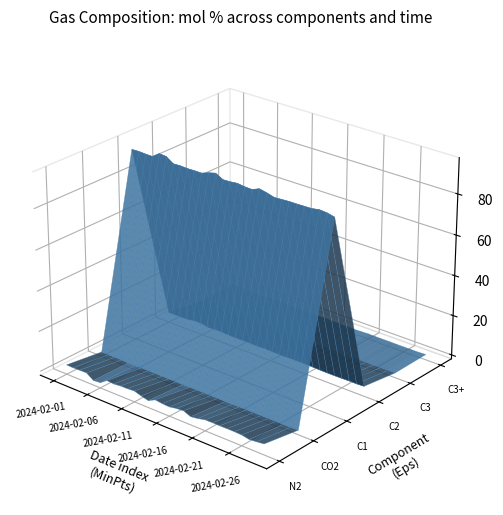

Reading left to right, extract all data points from this chart.

N2: 2024-02-01=2.7	2024-02-02=2.6	2024-02-03=2.7	2024-02-04=2.8	2024-02-05=0.3	2024-02-06=0.7	2024-02-07=3.1	2024-02-08=2.8	2024-02-09=3.2	2024-02-10=3.2	2024-02-11=3.5	2024-02-12=2.4	2024-02-13=1.5	2024-02-14=3.3	2024-02-15=2.8	2024-02-16=2.6	2024-02-17=3.3	2024-02-18=3.5	2024-02-19=2.1	2024-02-20=2.6	2024-02-21=3.4	2024-02-22=3.5	2024-02-23=3.4	2024-02-24=3.4	2024-02-25=3.4	2024-02-26=3.3	2024-02-27=2.6	2024-02-28=2.9	2024-02-29=3.3
CO2: 2024-02-01=0.3	2024-02-02=0.3	2024-02-03=0.3	2024-02-04=0.2	2024-02-05=0.0	2024-02-06=0.0	2024-02-07=0.3	2024-02-08=0.2	2024-02-09=0.2	2024-02-10=0.2	2024-02-11=0.2	2024-02-12=0.1	2024-02-13=0.1	2024-02-14=0.2	2024-02-15=0.2	2024-02-16=0.2	2024-02-17=0.2	2024-02-18=0.2	2024-02-19=0.1	2024-02-20=0.2	2024-02-21=0.2	2024-02-22=0.2	2024-02-23=0.2	2024-02-24=0.2	2024-02-25=0.2	2024-02-26=0.2	2024-02-27=0.2	2024-02-28=0.2	2024-02-29=0.3
C1: 2024-02-01=93.1	2024-02-02=93.2	2024-02-03=93.0	2024-02-04=92.9	2024-02-05=95.4	2024-02-06=95.1	2024-02-07=92.8	2024-02-08=92.9	2024-02-09=92.7	2024-02-10=92.8	2024-02-11=92.7	2024-02-12=94.0	2024-02-13=94.9	2024-02-14=93.0	2024-02-15=93.1	2024-02-16=93.5	2024-02-17=93.0	2024-02-18=92.9	2024-02-19=94.4	2024-02-20=93.6	2024-02-21=92.6	2024-02-22=92.8	2024-02-23=93.0	2024-02-24=93.0	2024-02-25=93.1	2024-02-26=93.2	2024-02-27=93.8	2024-02-28=93.5	2024-02-29=92.7
C2: 2024-02-01=3.1	2024-02-02=3.2	2024-02-03=3.2	2024-02-04=3.3	2024-02-05=3.9	2024-02-06=3.8	2024-02-07=3.1	2024-02-08=3.4	2024-02-09=3.3	2024-02-10=3.1	2024-02-11=3.0	2024-02-12=3.1	2024-02-13=3.1	2024-02-14=3.0	2024-02-15=3.1	2024-02-16=3.1	2024-02-17=3.0	2024-02-18=2.9	2024-02-19=3.1	2024-02-20=3.1	2024-02-21=3.1	2024-02-22=2.9	2024-02-23=2.8	2024-02-24=2.7	2024-02-25=2.7	2024-02-26=2.7	2024-02-27=2.8	2024-02-28=2.8	2024-02-29=3.0
C3: 2024-02-01=0.5	2024-02-02=0.5	2024-02-03=0.5	2024-02-04=0.5	2024-02-05=0.2	2024-02-06=0.3	2024-02-07=0.5	2024-02-08=0.5	2024-02-09=0.4	2024-02-10=0.4	2024-02-11=0.4	2024-02-12=0.3	2024-02-13=0.2	2024-02-14=0.4	2024-02-15=0.5	2024-02-16=0.4	2024-02-17=0.3	2024-02-18=0.3	2024-02-19=0.2	2024-02-20=0.3	2024-02-21=0.4	2024-02-22=0.4	2024-02-23=0.4	2024-02-24=0.4	2024-02-25=0.3	2024-02-26=0.4	2024-02-27=0.3	2024-02-28=0.4	2024-02-29=0.5
C3+: 2024-02-01=0.8	2024-02-02=0.7	2024-02-03=0.8	2024-02-04=0.7	2024-02-05=0.3	2024-02-06=0.4	2024-02-07=0.7	2024-02-08=0.7	2024-02-09=0.6	2024-02-10=0.7	2024-02-11=0.6	2024-02-12=0.4	2024-02-13=0.3	2024-02-14=0.6	2024-02-15=0.7	2024-02-16=0.6	2024-02-17=0.5	2024-02-18=0.5	2024-02-19=0.4	2024-02-20=0.5	2024-02-21=0.7	2024-02-22=0.6	2024-02-23=0.6	2024-02-24=0.6	2024-02-25=0.5	2024-02-26=0.6	2024-02-27=0.5	2024-02-28=0.6	2024-02-29=0.7